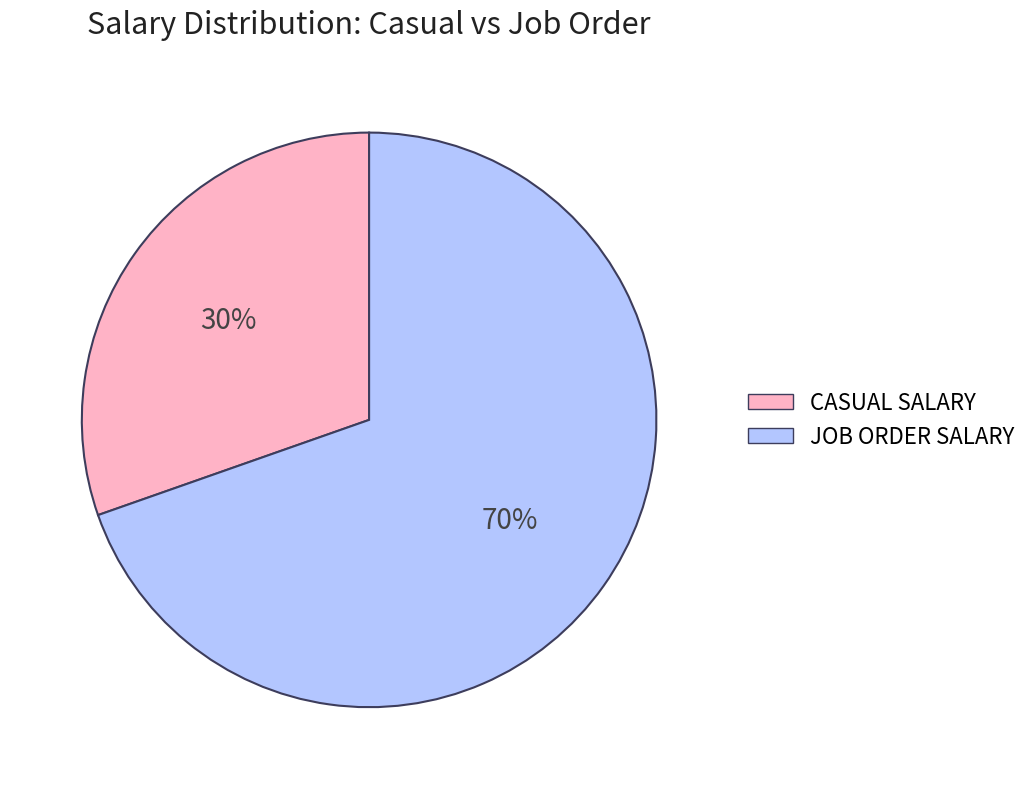

Approximately how many times larger is the value at JOB ORDER SALARY compared to CASUAL SALARY?

2.3